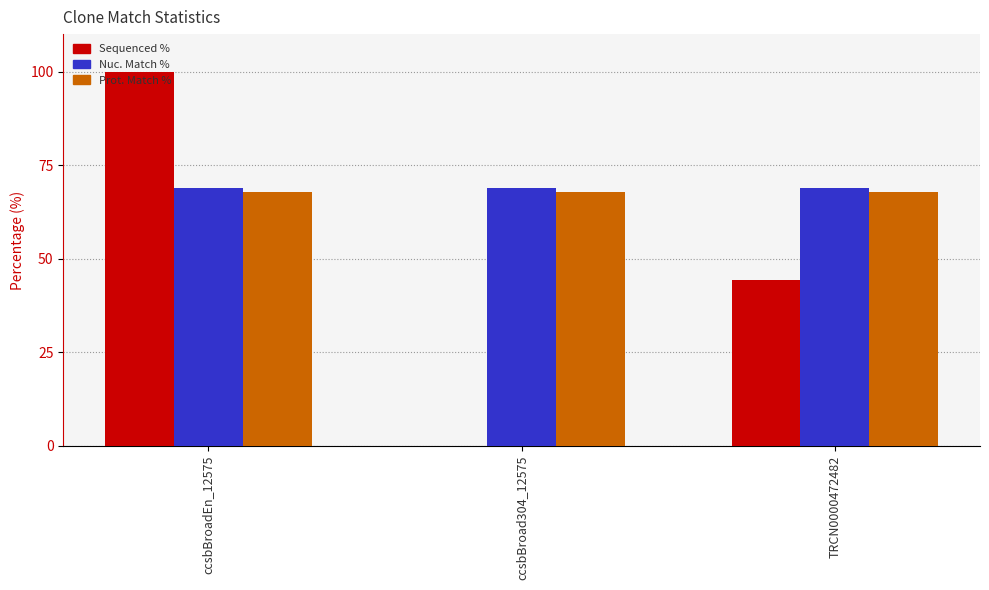

True or false: Prot. Match % has a value of 67.9 at ccsbBroad304_12575.

True